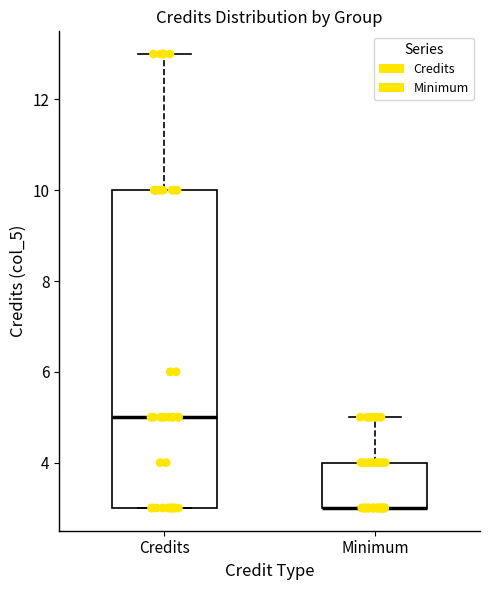

Reading left to right, read every box against the y-axis: the position of its median line, the range the box covers, and the ends of its whiskers. The values are not printed on the chart, so give them approximately, as read against the axis.

Credits: median 5, box 3 to 10, whiskers 3 to 13
Minimum: median 3 (drawn on the box's lower edge), box 3 to 4, whiskers 3 to 5